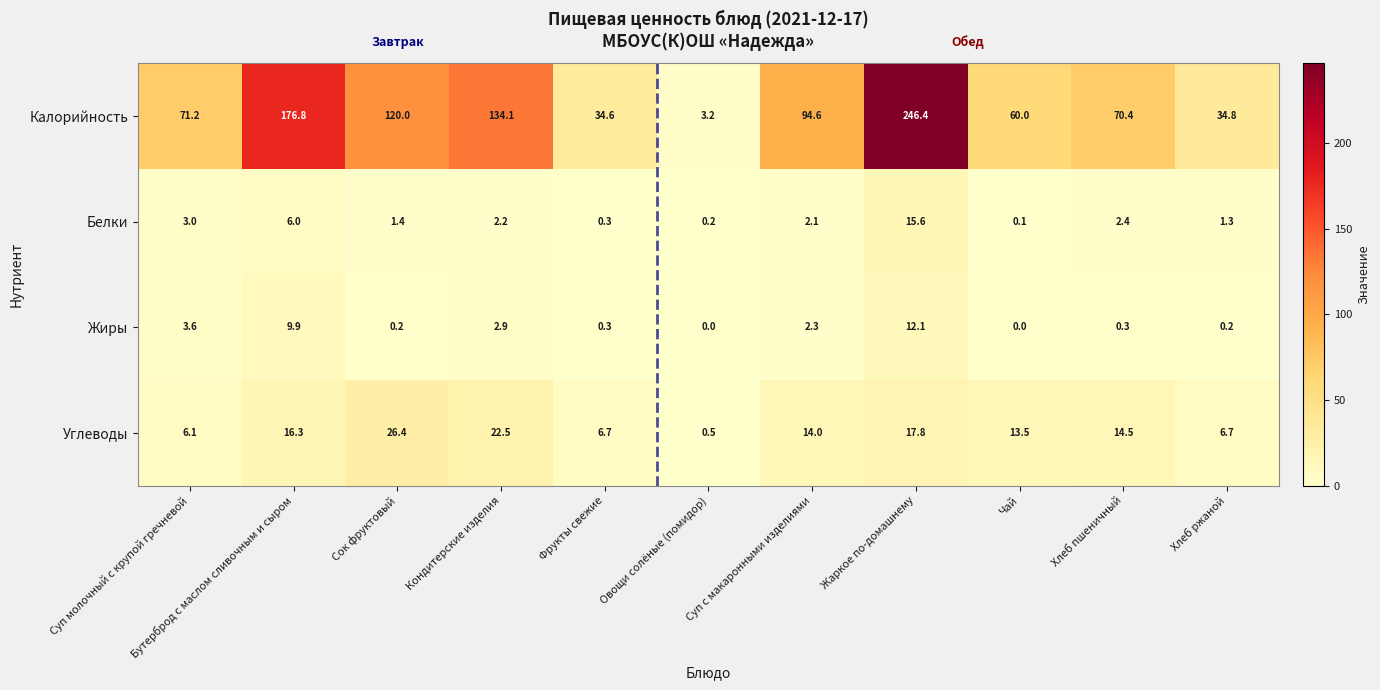

What value does the Белки series have at Хлеб ржаной?

1.3